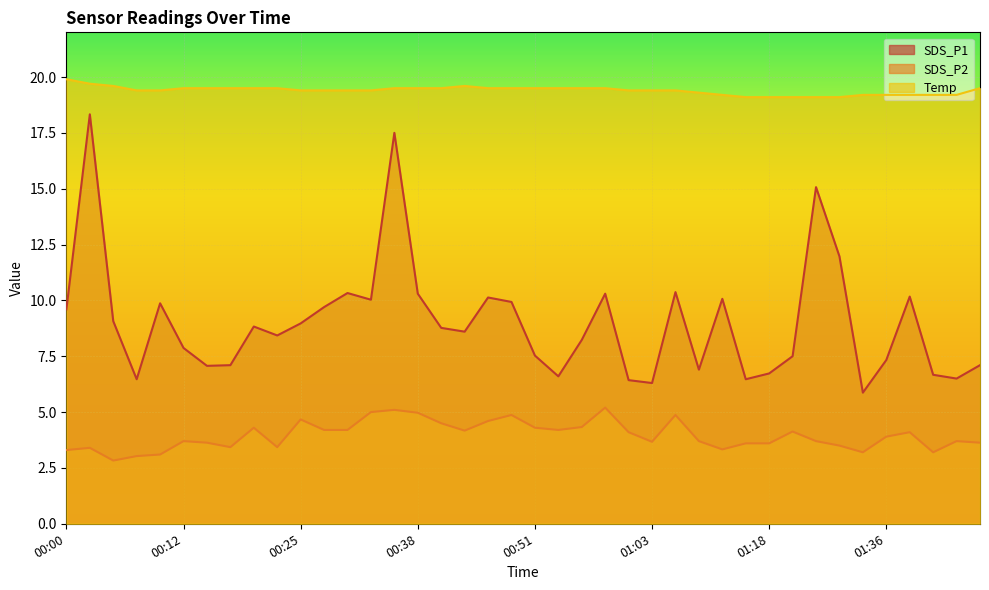

Where is the first local maximum for SDS_P1?

00:03